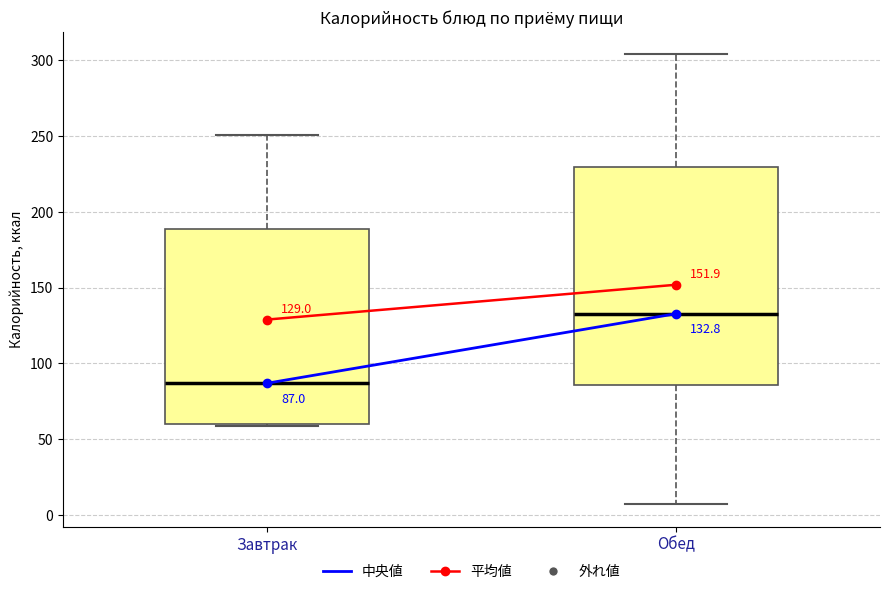

Which box's median line is the lowest?

Завтрак